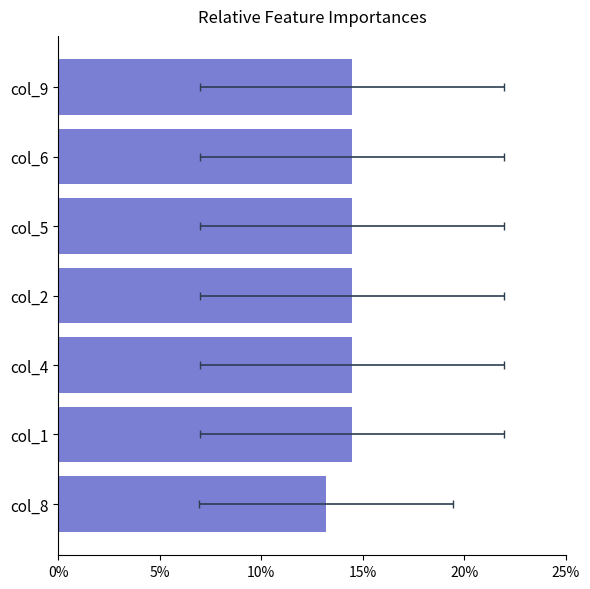

How many values are below 14?

1